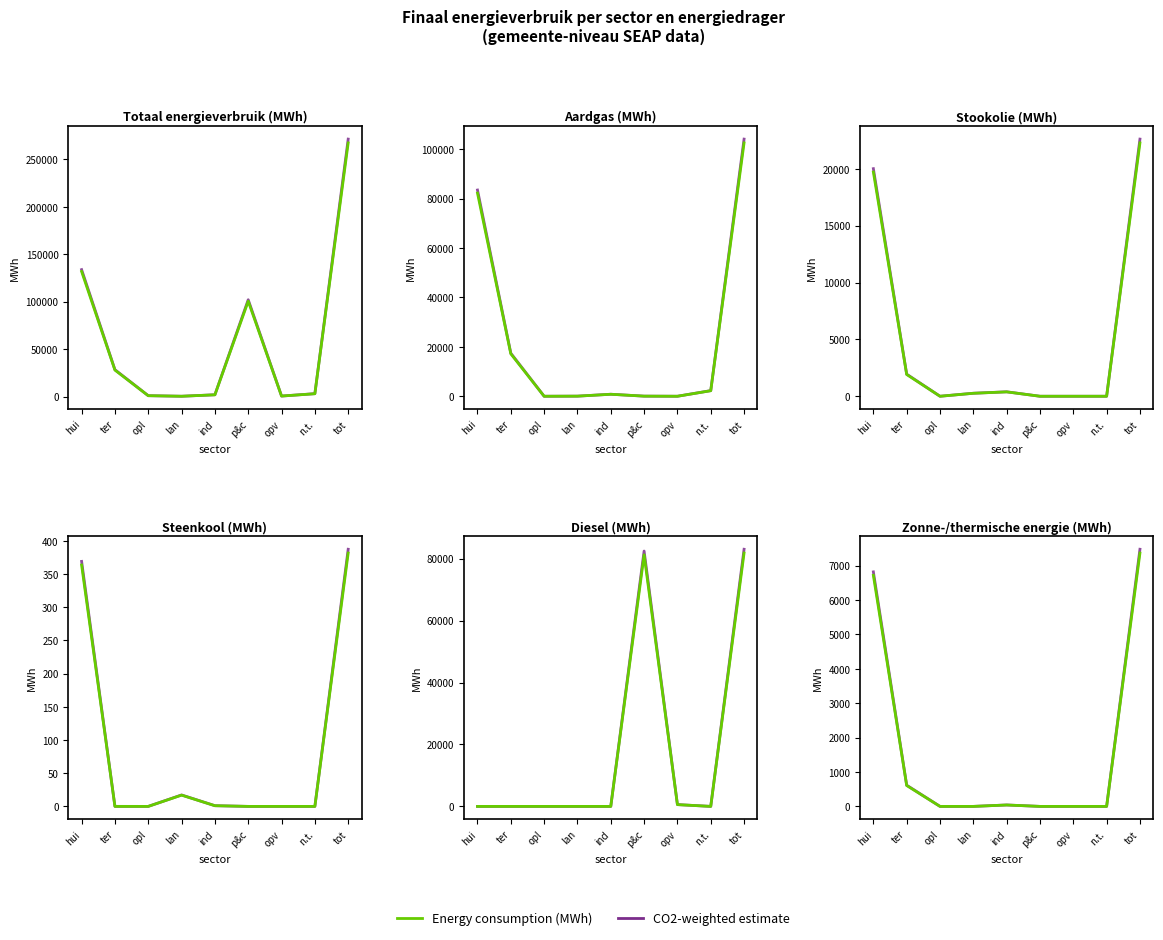

How many interior local peaks does the CO2 weighted series have?

1